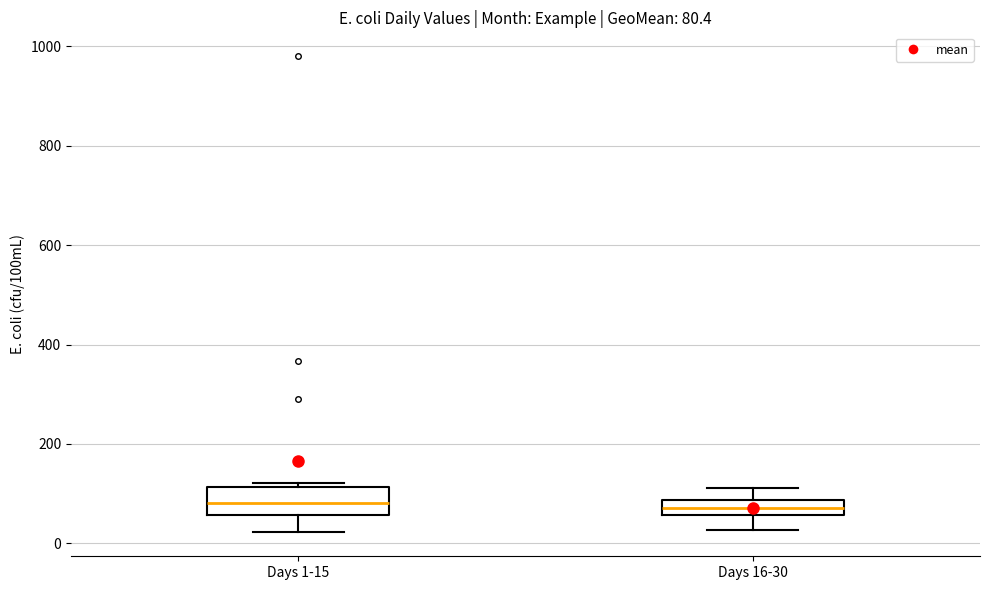

Which box is the tallest, from its lower edge to its upper edge?

Days 1-15